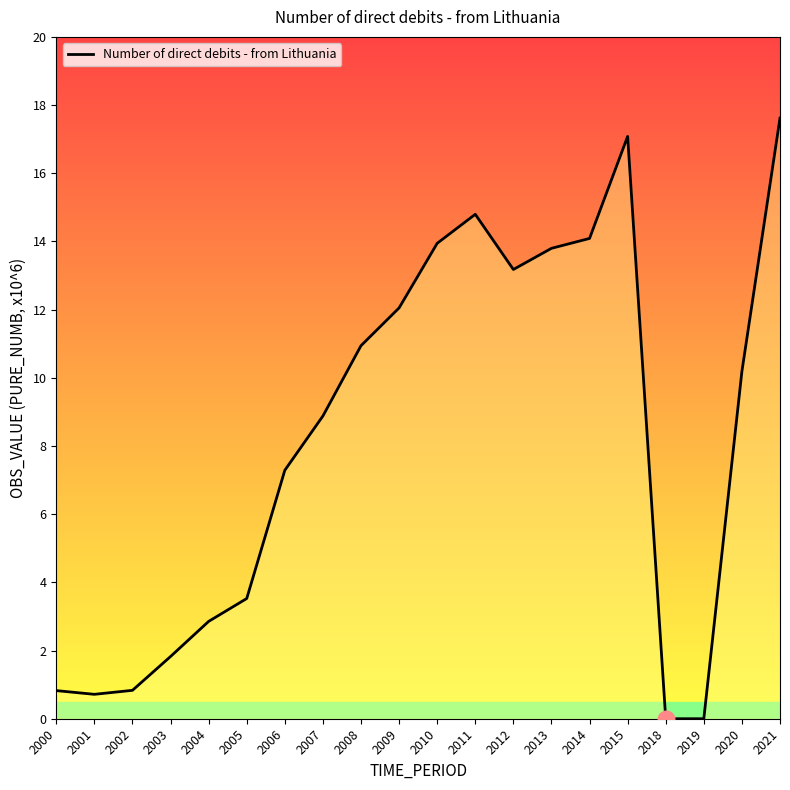

What is the difference between the second highest and minimum values?

17.1